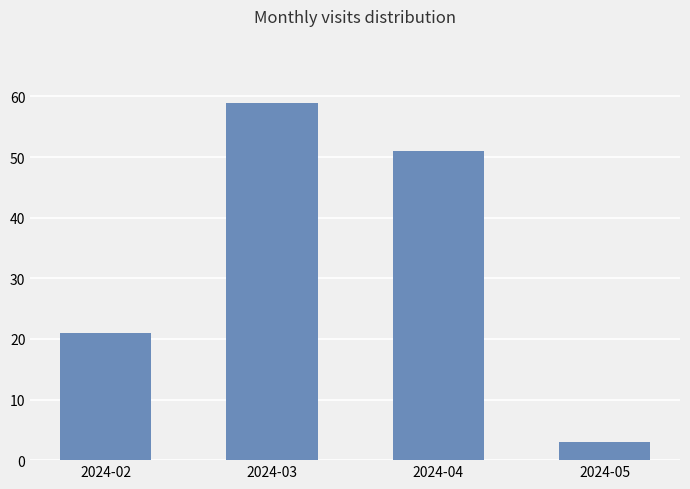

Reading left to right, list all the values displayed in this chart.

21	59	51	3